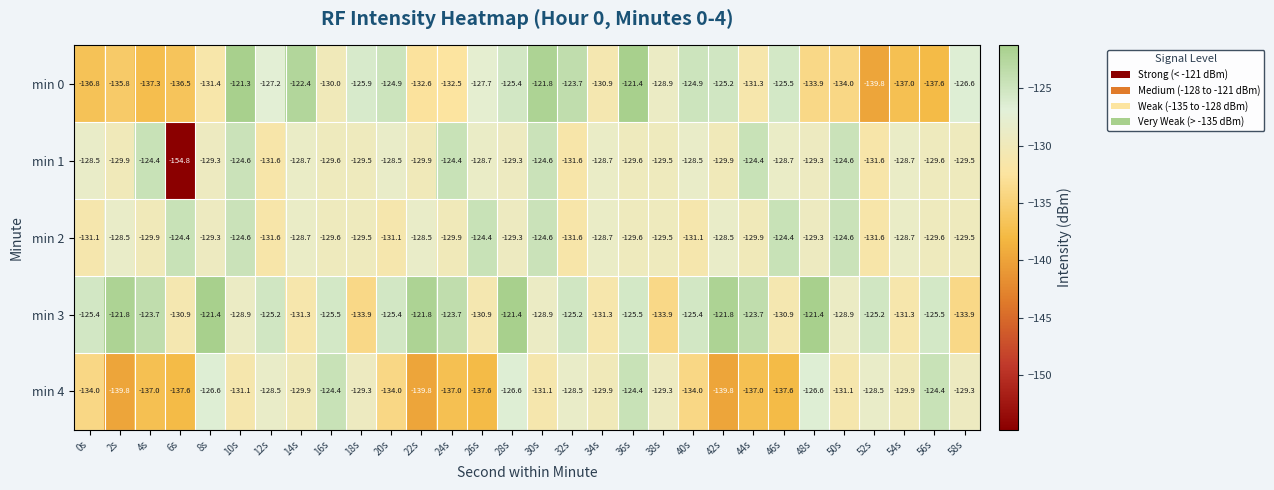

What is the difference between the second highest and minimum values in the min 0 series?

18.4